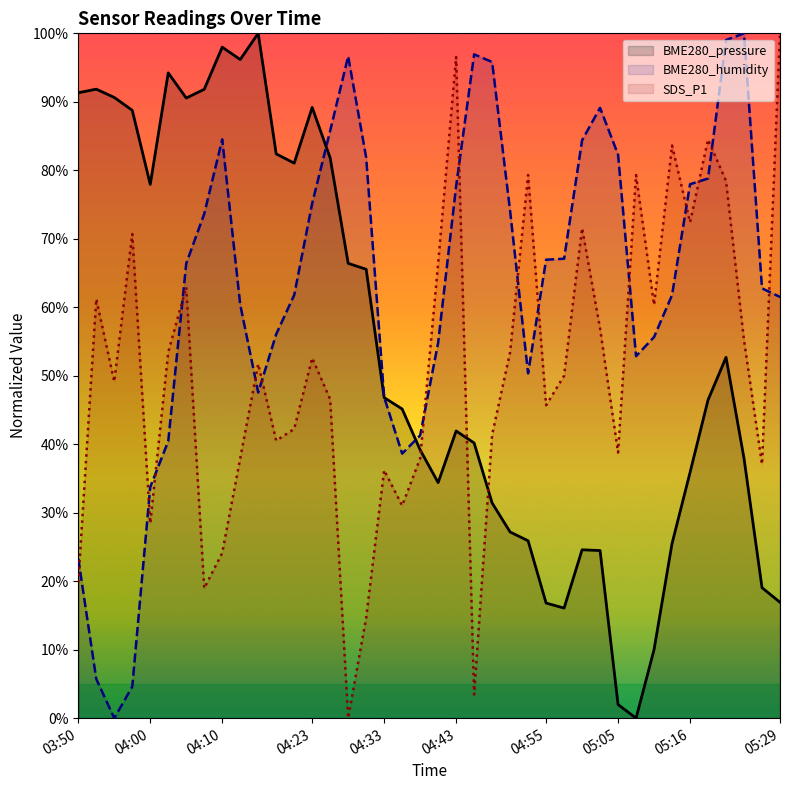

Is the value of BME280_pressure at 31 greater than the value of SDS_P1 at 27?

No